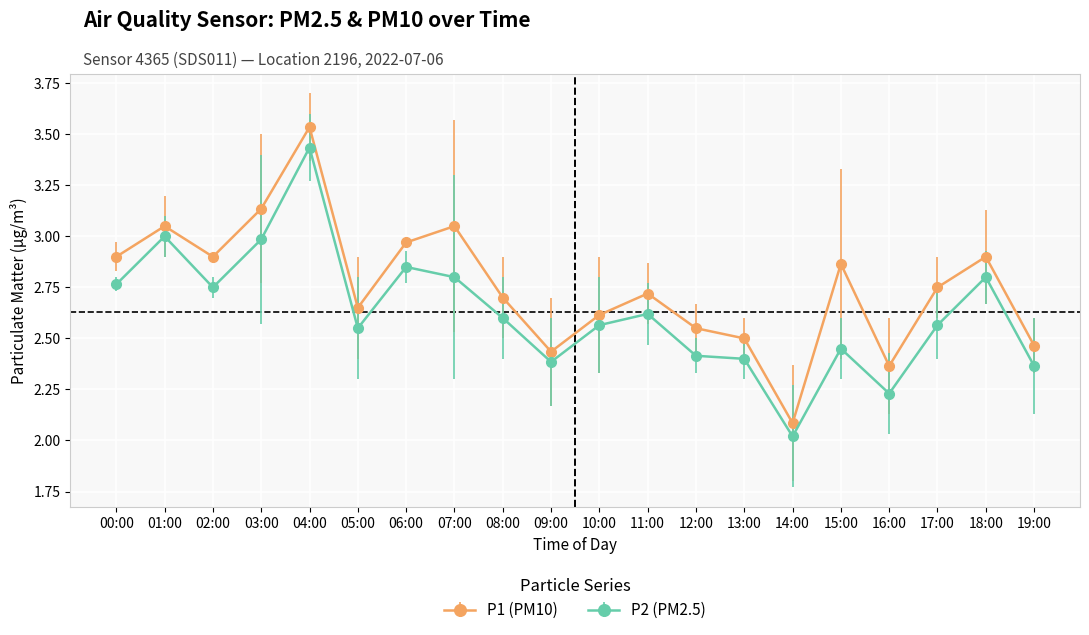

The P1 (PM10) series shows 4.2 at 11:00. True or false?

False